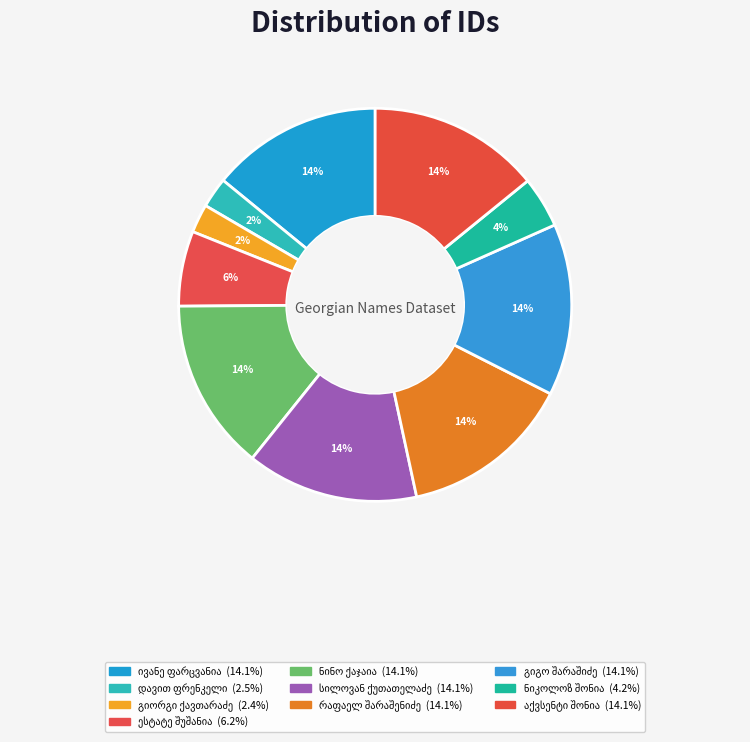

What is the ratio of the value at ივანე ფარცვანია to the value at რაფაელ შარაშენიძე?

1.0